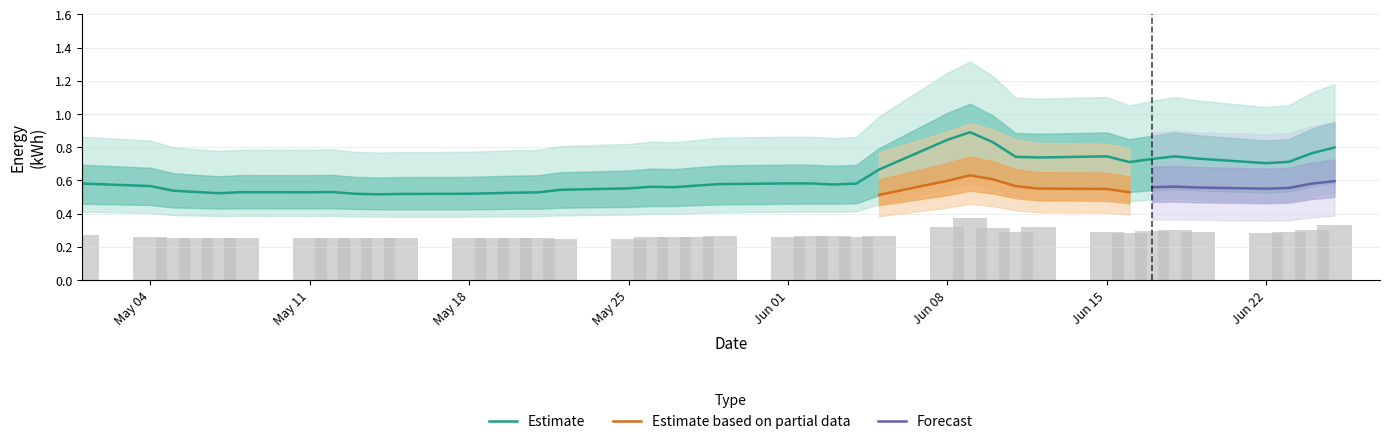

True or false: Estimate has a value of 1.2 at Jun 15.

False